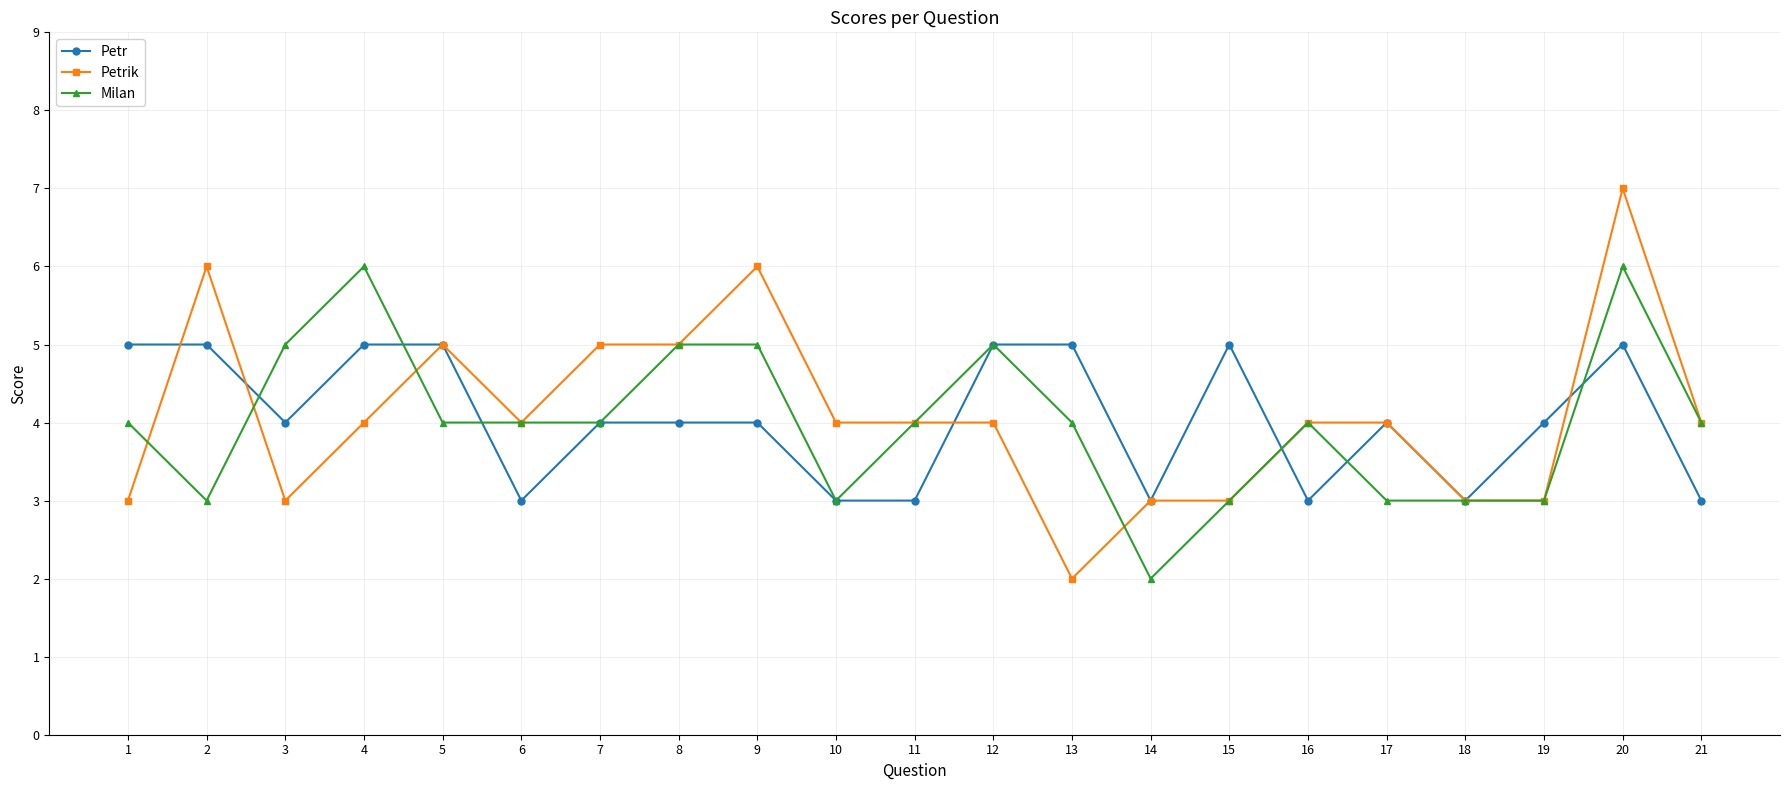

What is the sum of all Milan values?

84